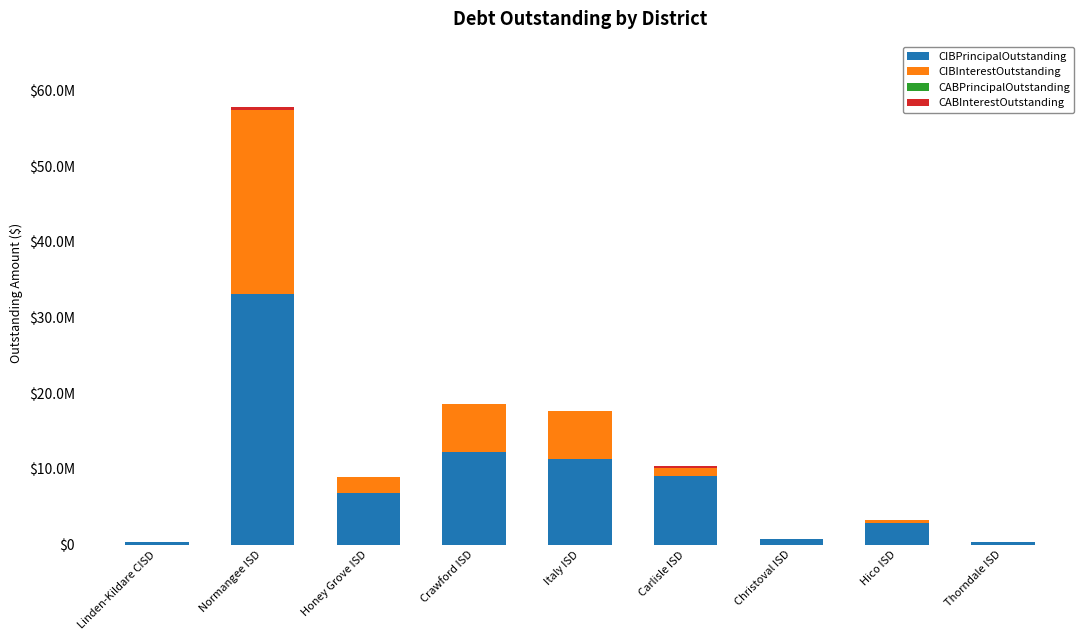

What is the value of the CIBPrincipalOutstanding bar at the 9th from the left?

352000.0